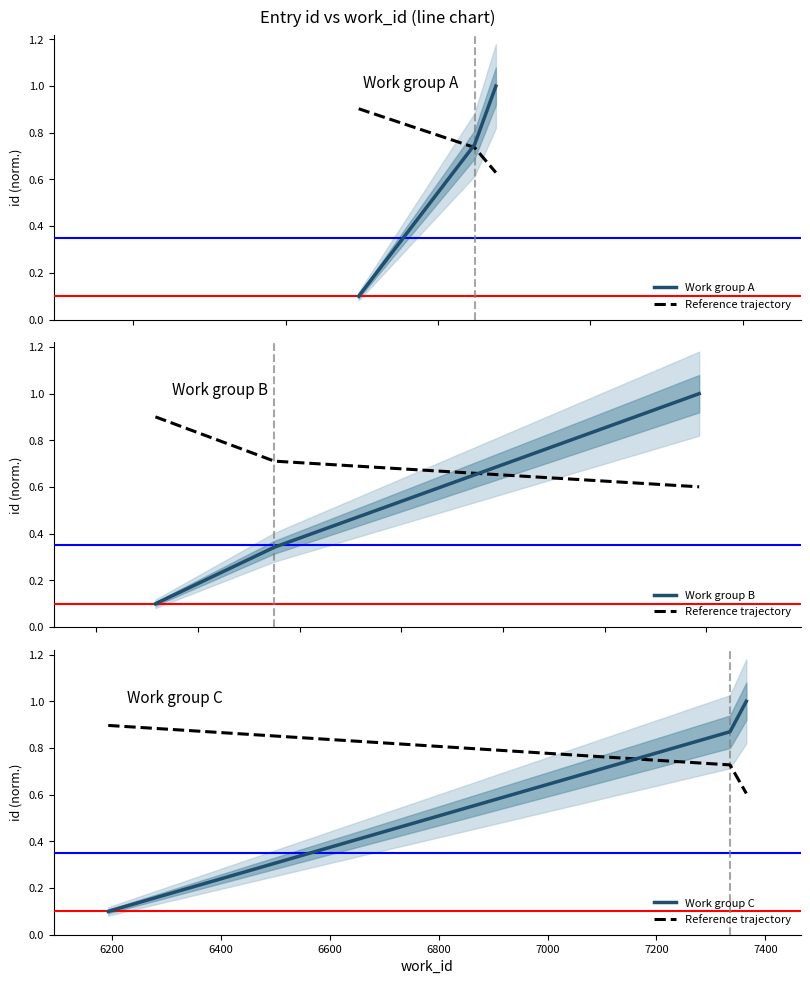

What is the minimum value for Work group C?

0.1